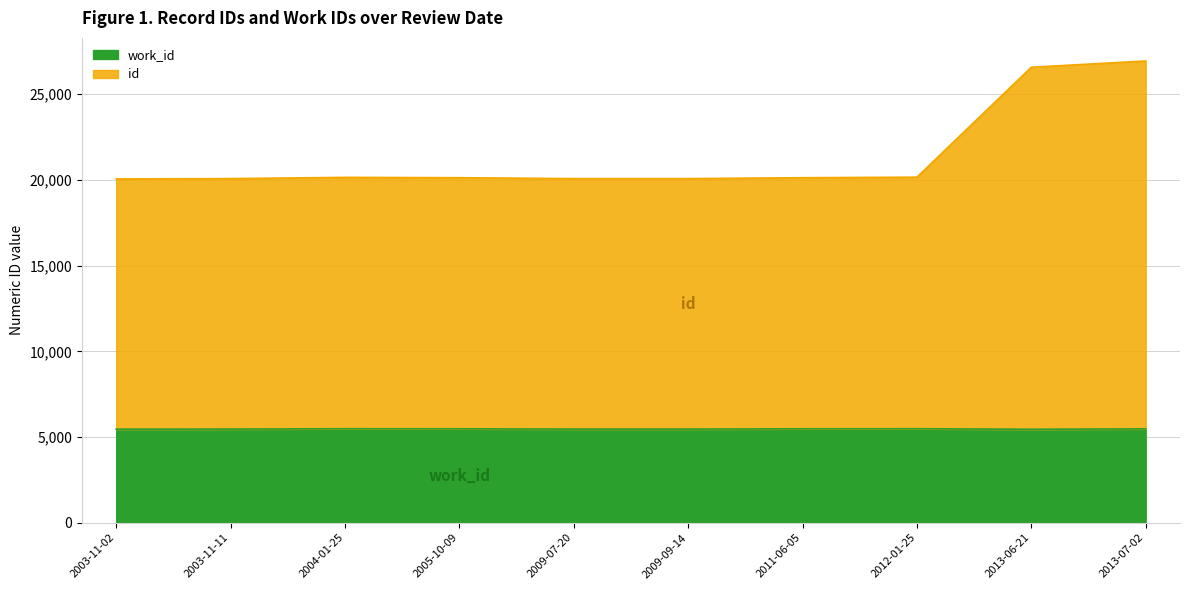

Rank the categories by work_id value from lowest to highest.

2013-06-21, 2003-11-02, 2003-11-11, 2009-07-20, 2009-09-14, 2013-07-02, 2005-10-09, 2011-06-05, 2004-01-25, 2012-01-25